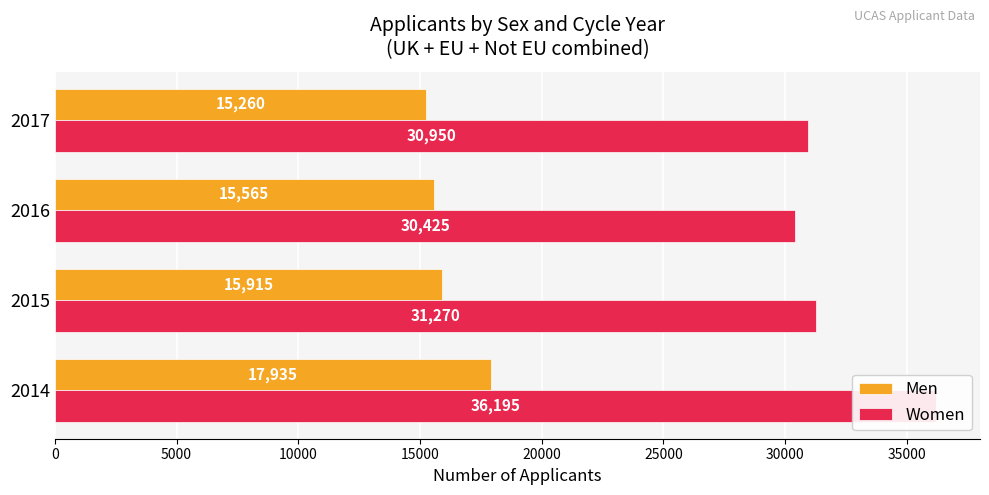

Reading right to left, transcribe all the data shown in this chart.

Men: 15260	15565	15915	17935
Women: 30950	30425	31270	36195